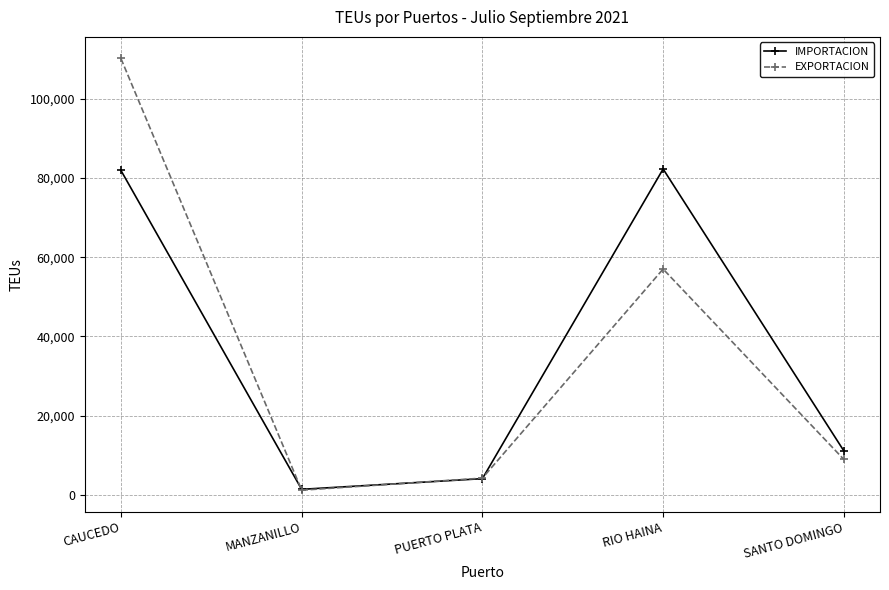

True or false: IMPORTACION has more than 1 interior local peaks.

False